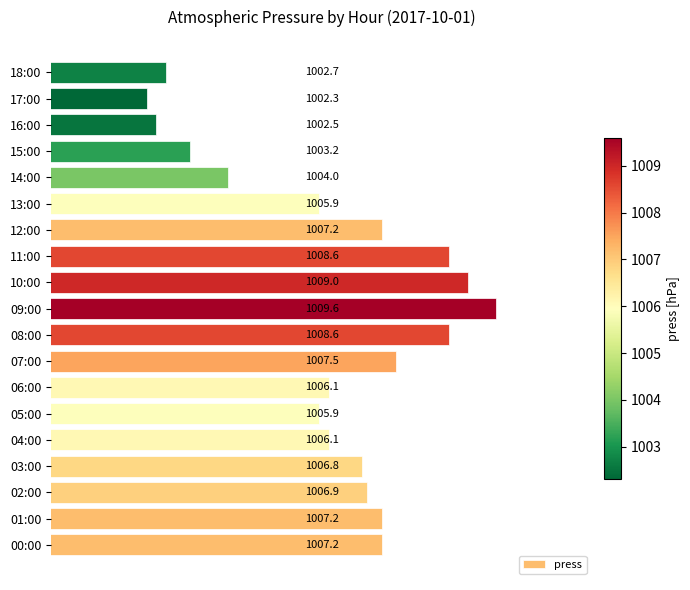

Is it true that the value at 04:00 is 1006.1?

True